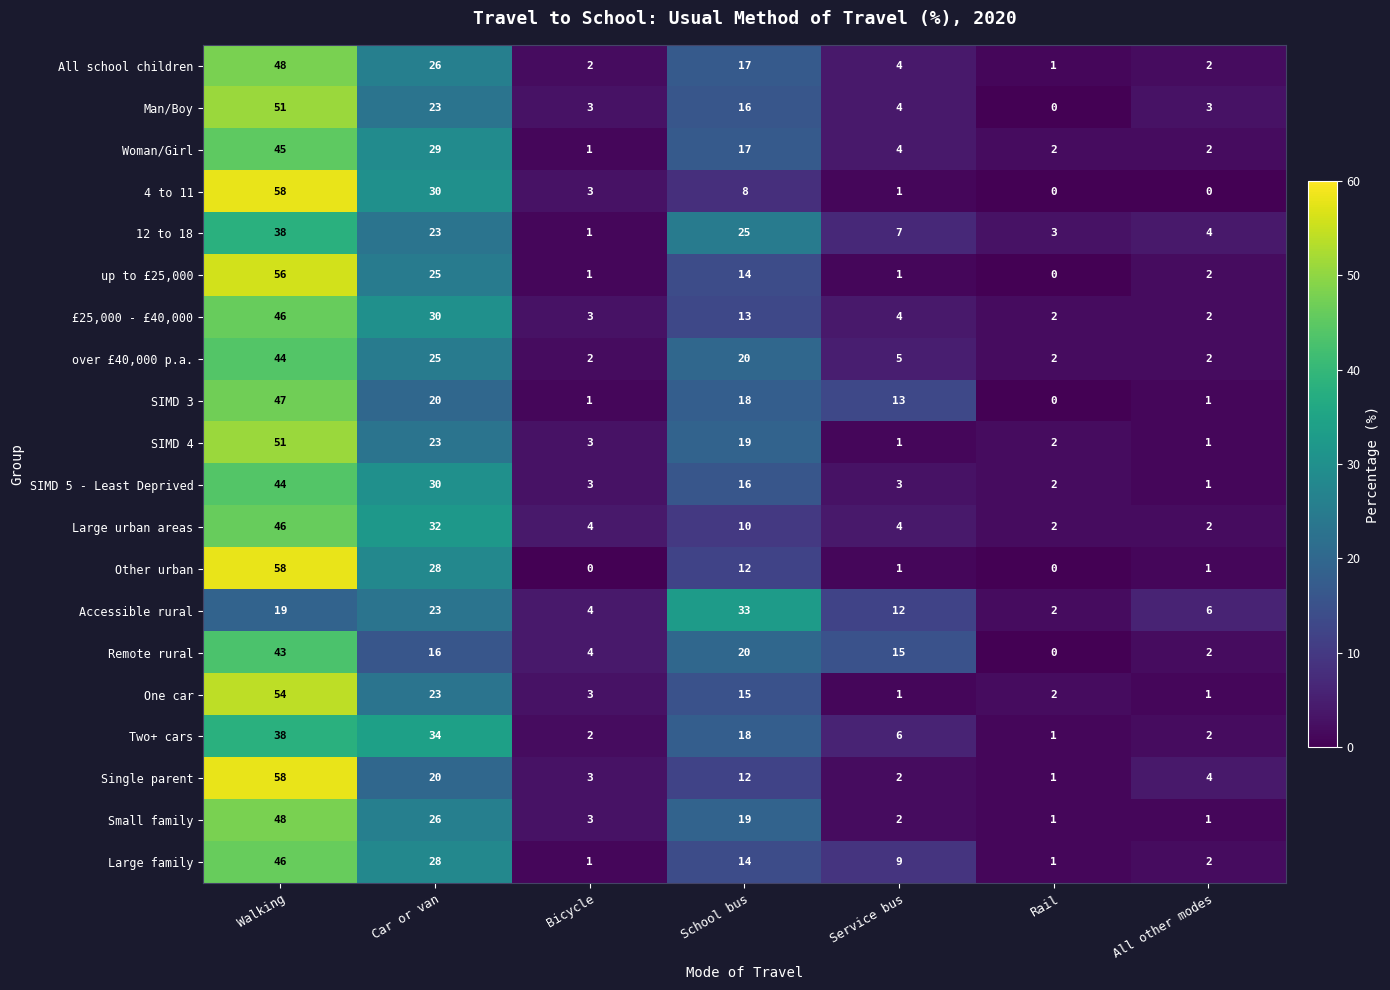

Where does the up to £25,000 series first go above 2?

Walking